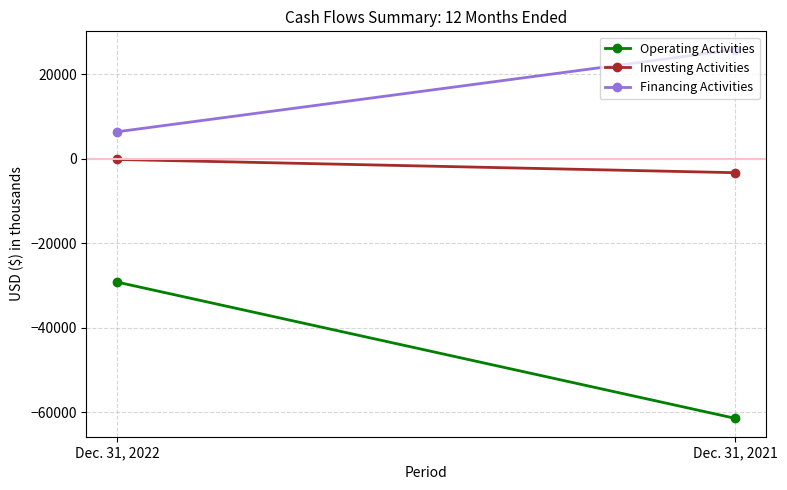

What are all the series names shown in the legend?

Operating Activities, Investing Activities, Financing Activities